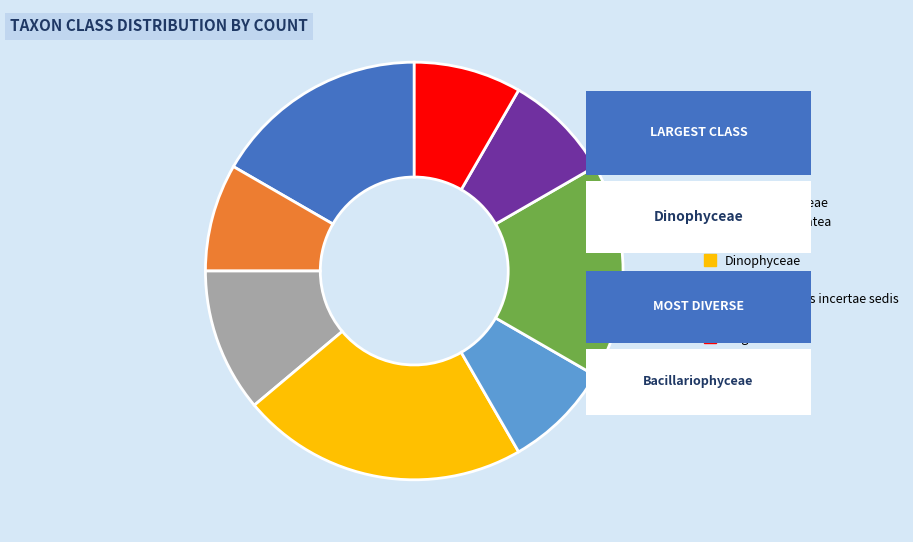

How many segments does this pie chart have?

8